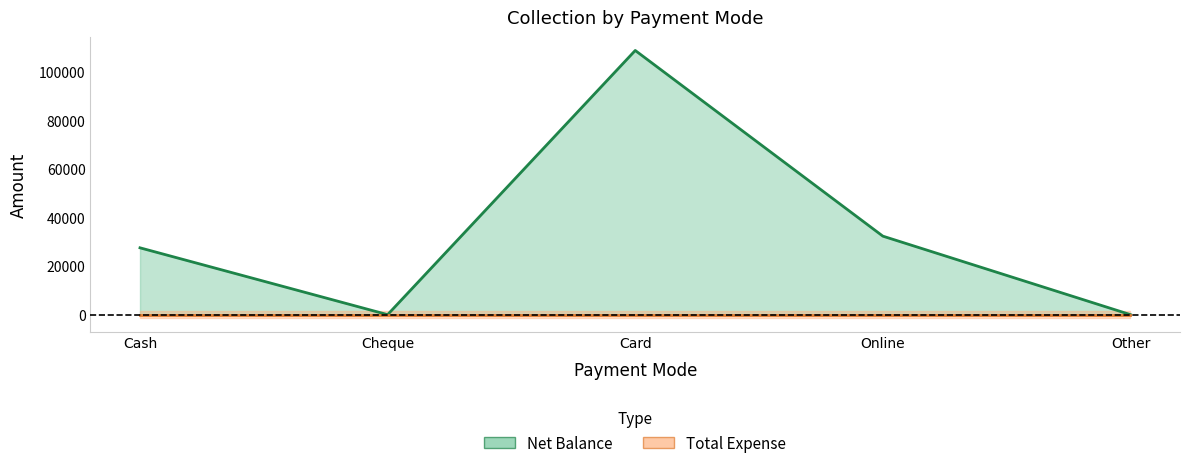

True or false: the data shows 0 at Other.

True